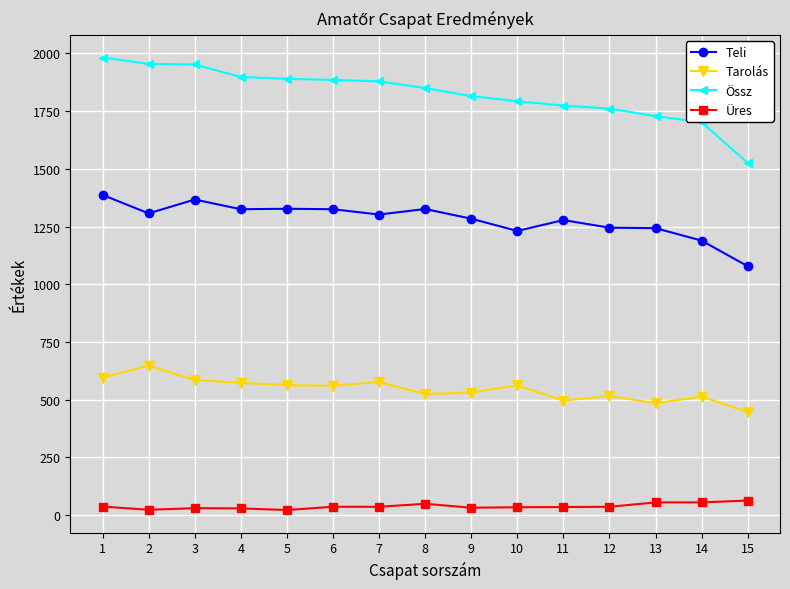

Is this an area chart (filled region under the line)?

No